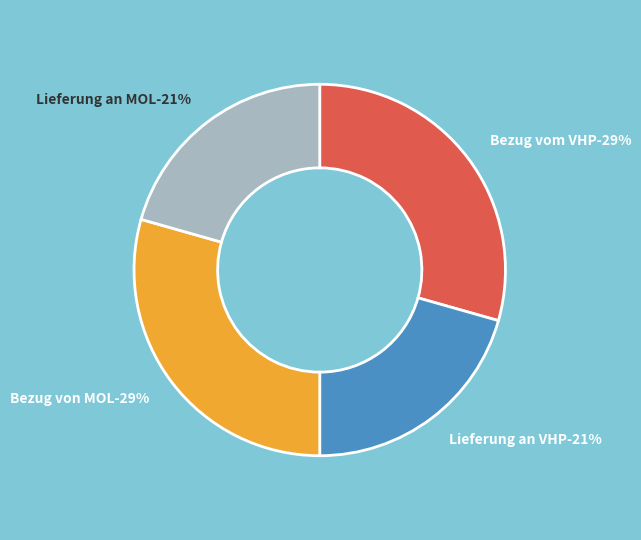

Which slice is the smallest?

Lieferung an VHP